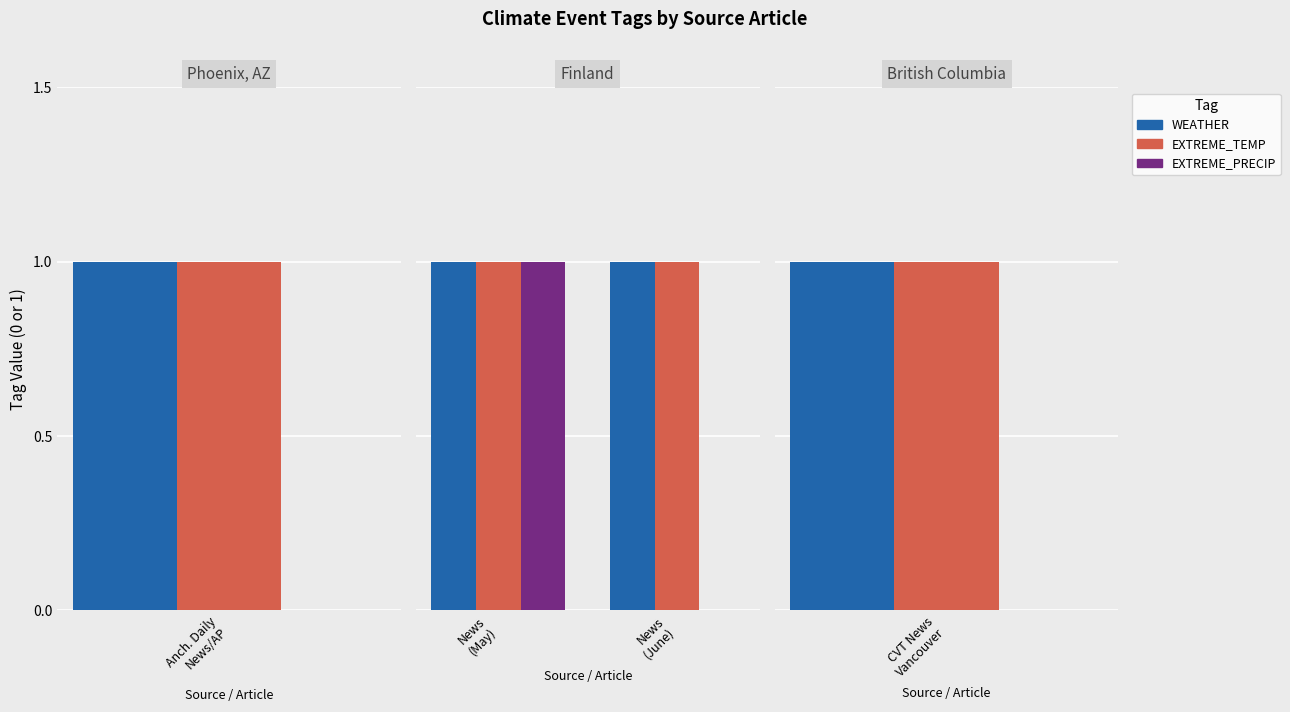

What position from the left is News (June)?

2